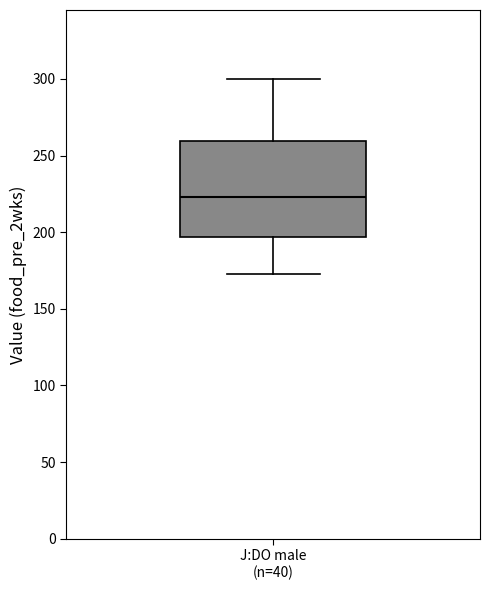

Transcribe this box plot: give where the median line is, the range the box spans, and where the two whiskers end, as read against the y-axis. The values are not printed on the chart, so give them approximately, as read against the axis.

median 225, box 195 to 260, whiskers 175 to 300